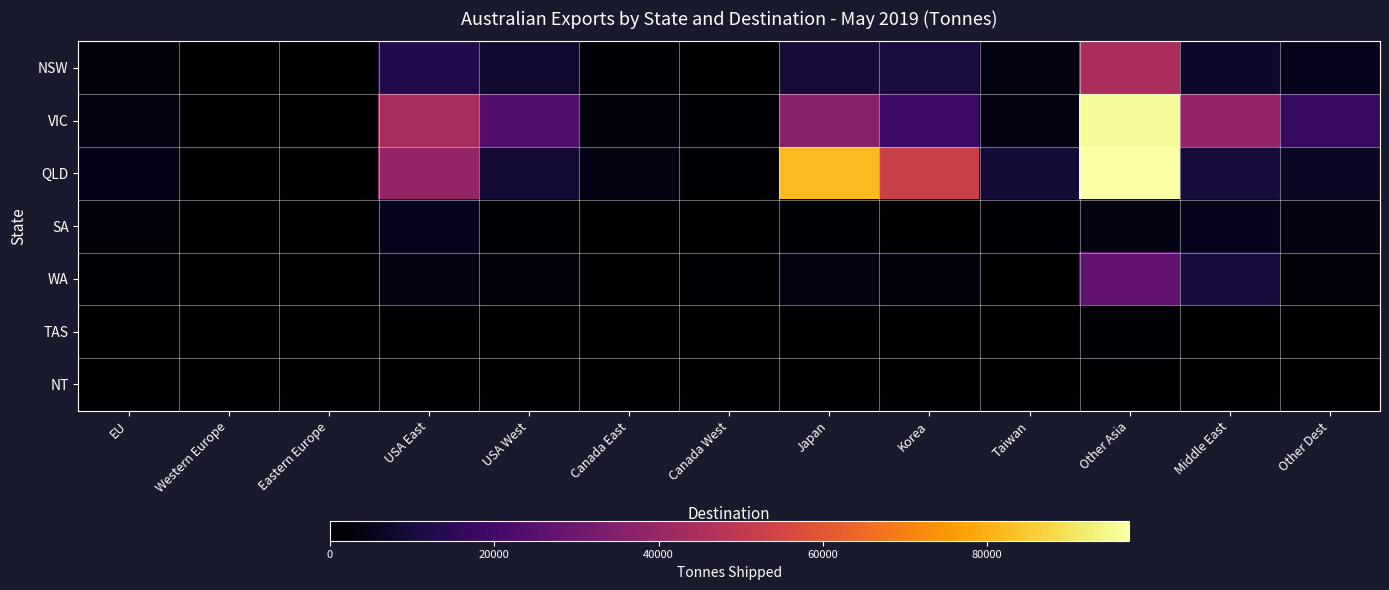

How many categories are shown in the chart?

13